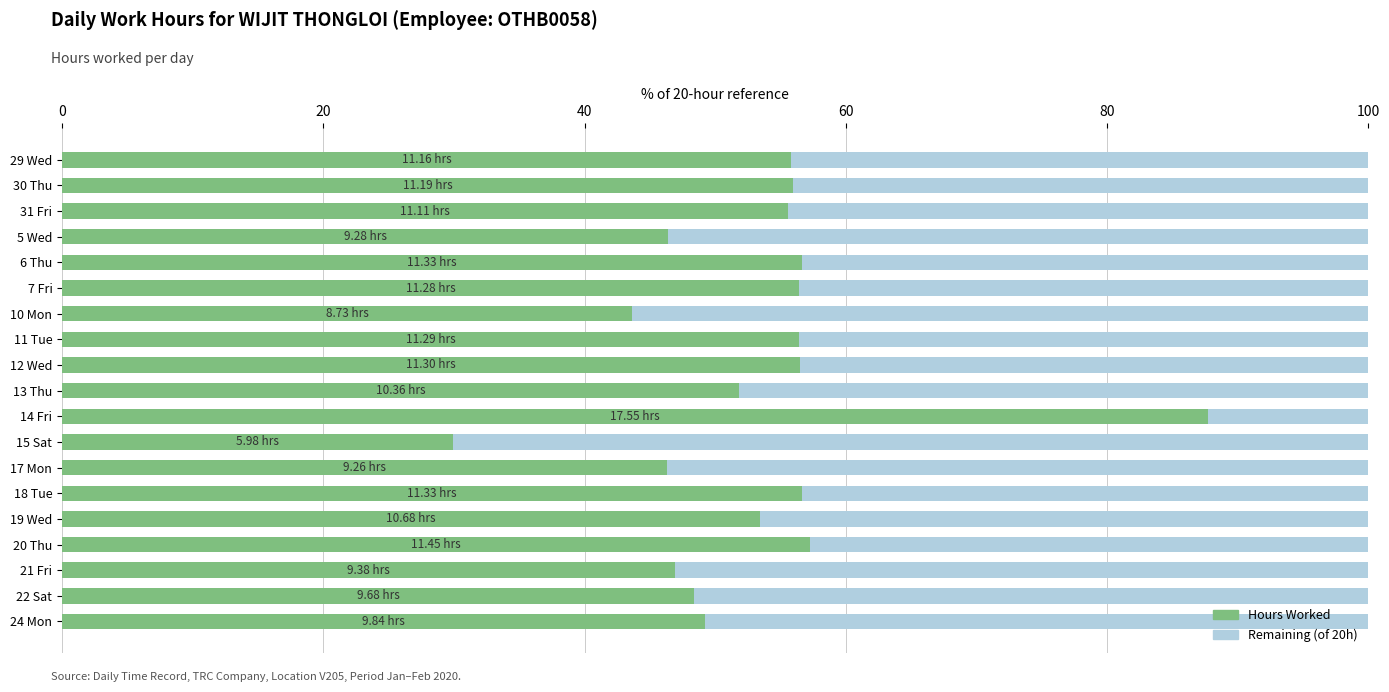

What is the sum of all Hours Worked values?

1010.9